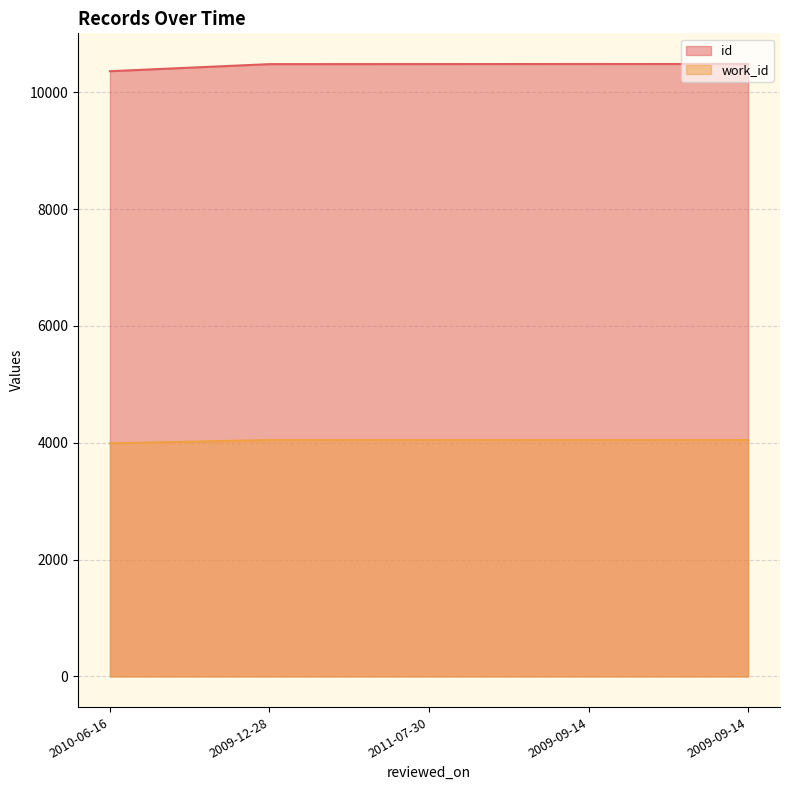

How many distinct data groups are displayed?

2